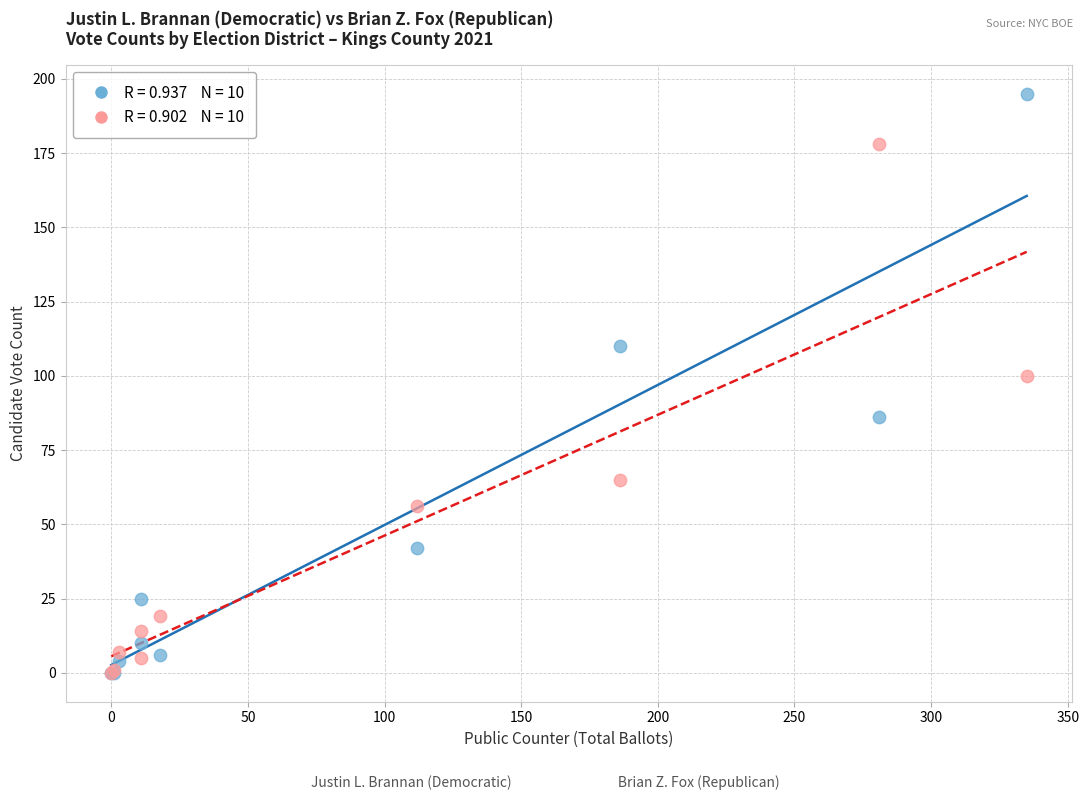

Across all series, what Y value is closest to 97?

100